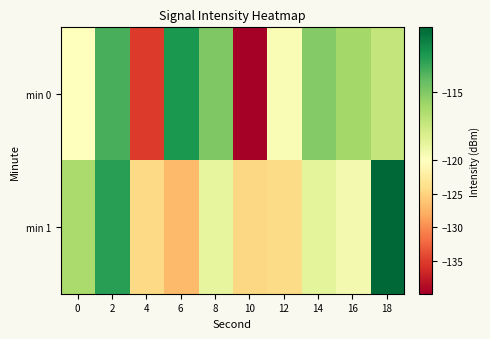

What is the greatest value displayed?

-110.3